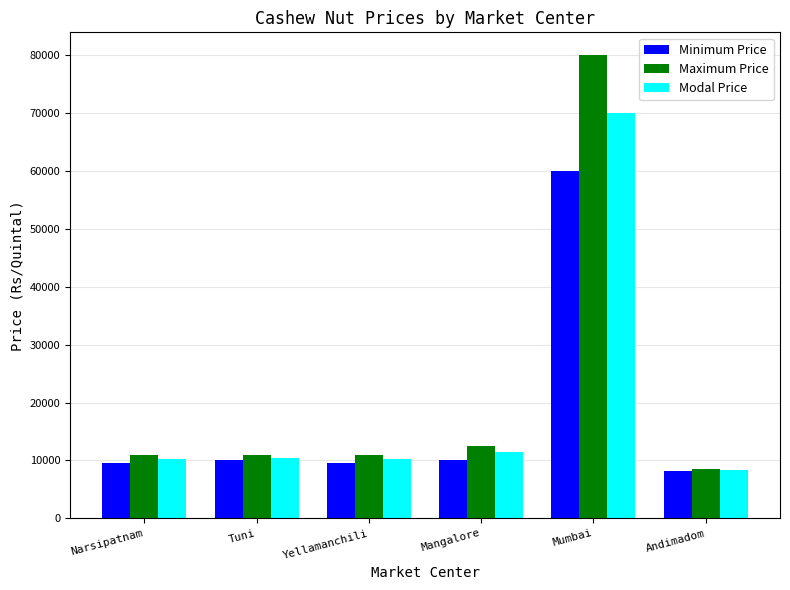

What is the difference between the Modal Price values at Mangalore and Narsipatnam?

1200